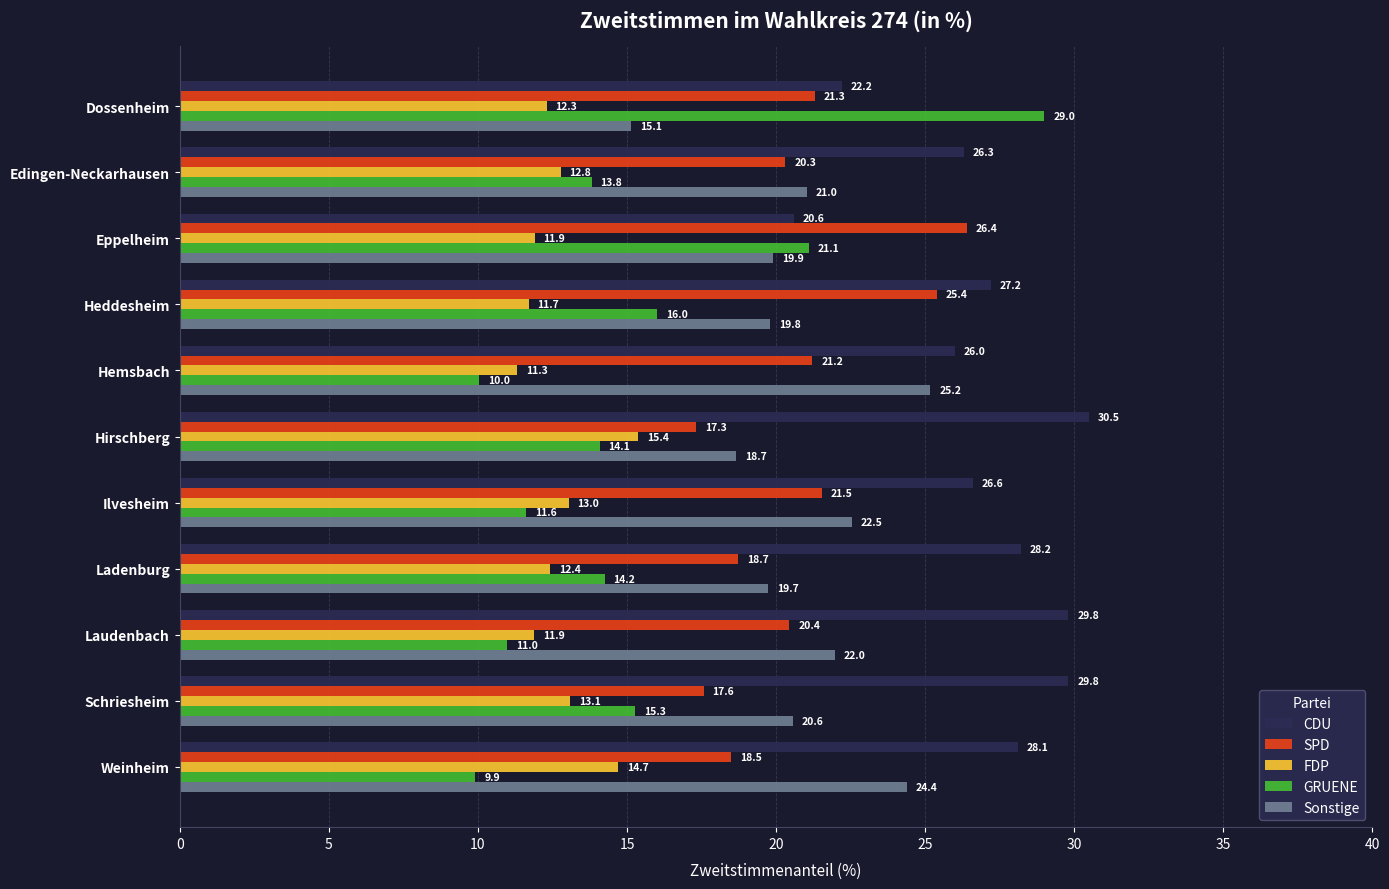

What is the sum of the Sonstige values at Hirschberg and Ladenburg?

38.4